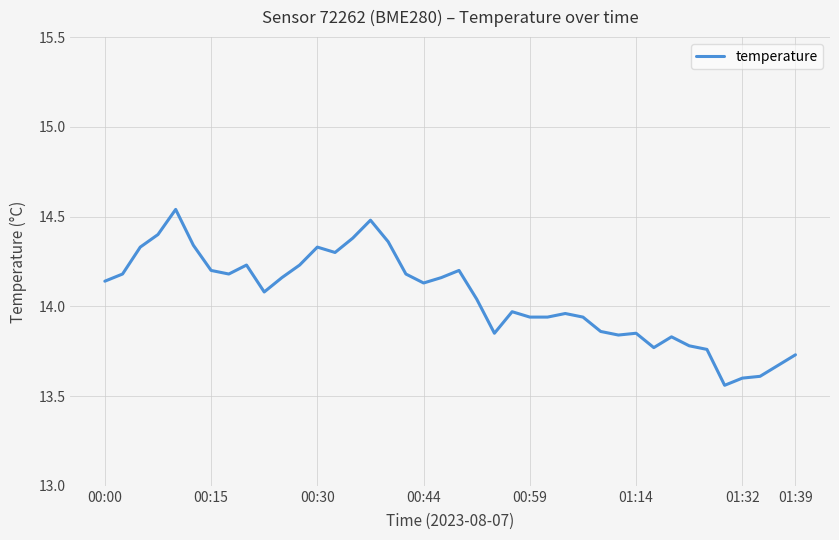

What is the difference between the maximum and minimum values?

1.0